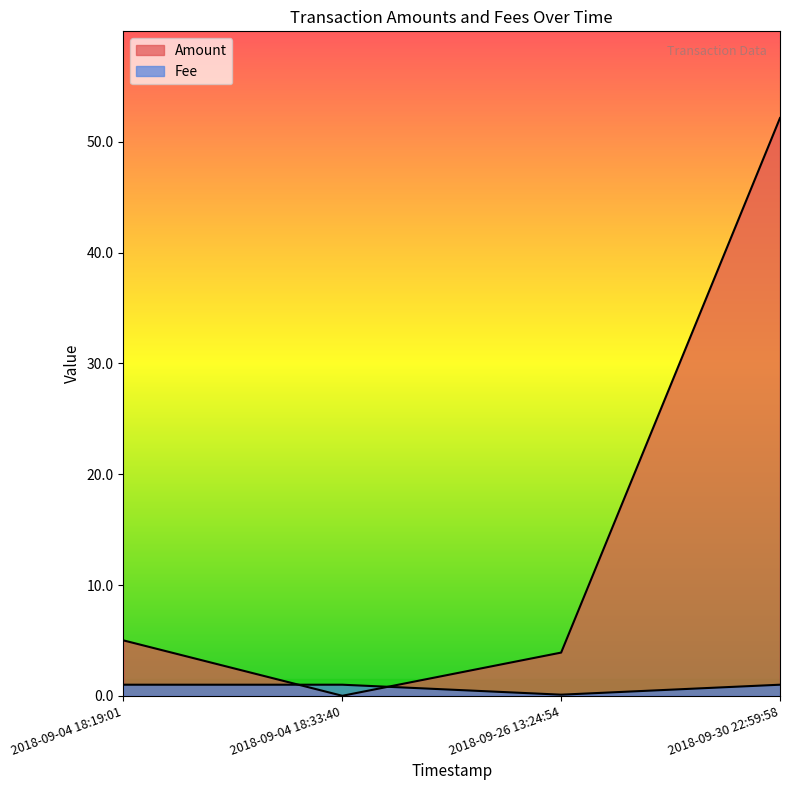

Rank the series by their maximum value, from highest to lowest.

Amount, Fee